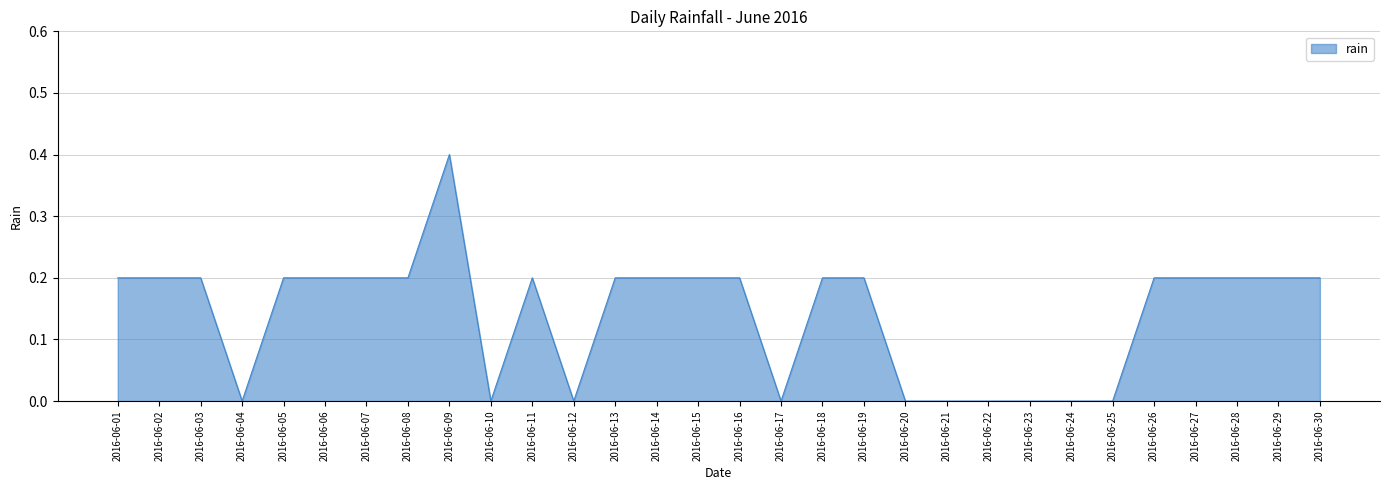

Reading left to right, list all the values displayed in this chart.

0.2	0.2	0.2	0.0	0.2	0.2	0.2	0.2	0.4	0.0	0.2	0.0	0.2	0.2	0.2	0.2	0.0	0.2	0.2	0.0	0.0	0.0	0.0	0.0	0.0	0.2	0.2	0.2	0.2	0.2